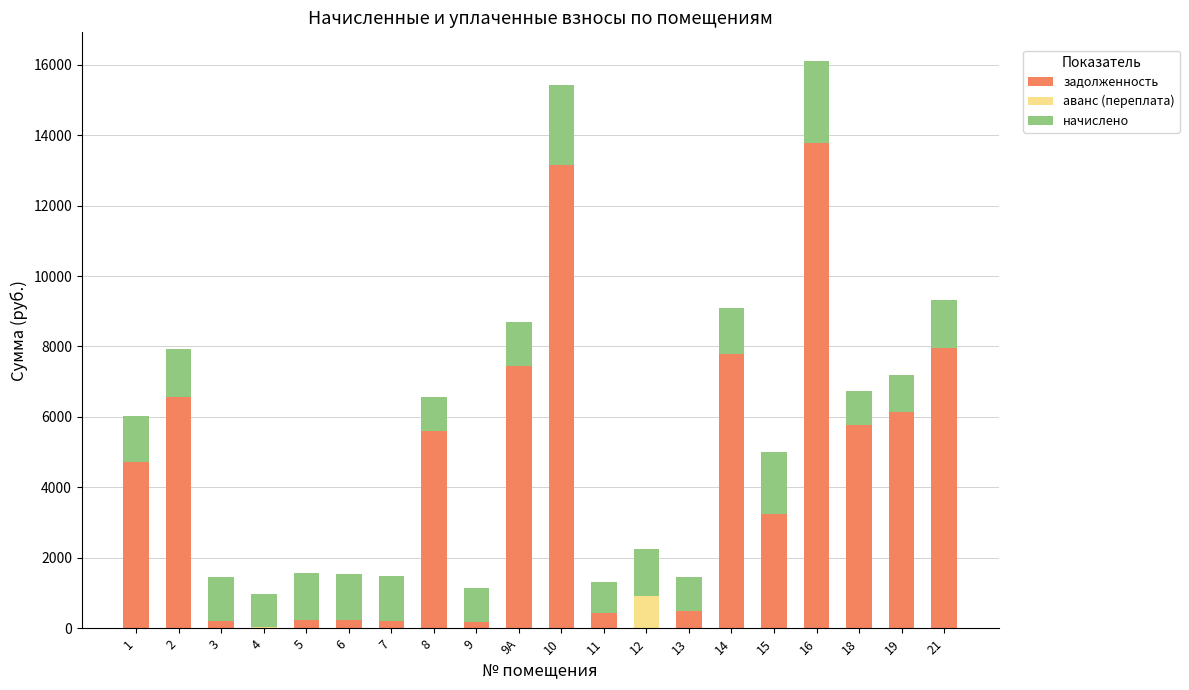

The value of задолженность at 18 is 2543.8. True or false?

False